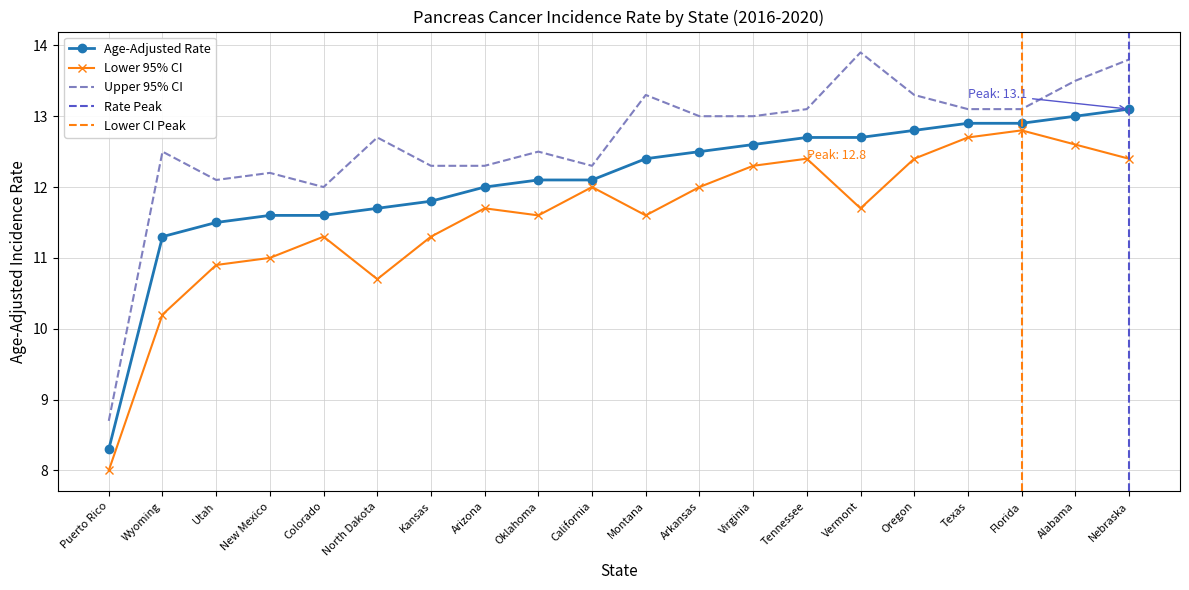

Which series has the widest spread of values?

Upper 95% CI